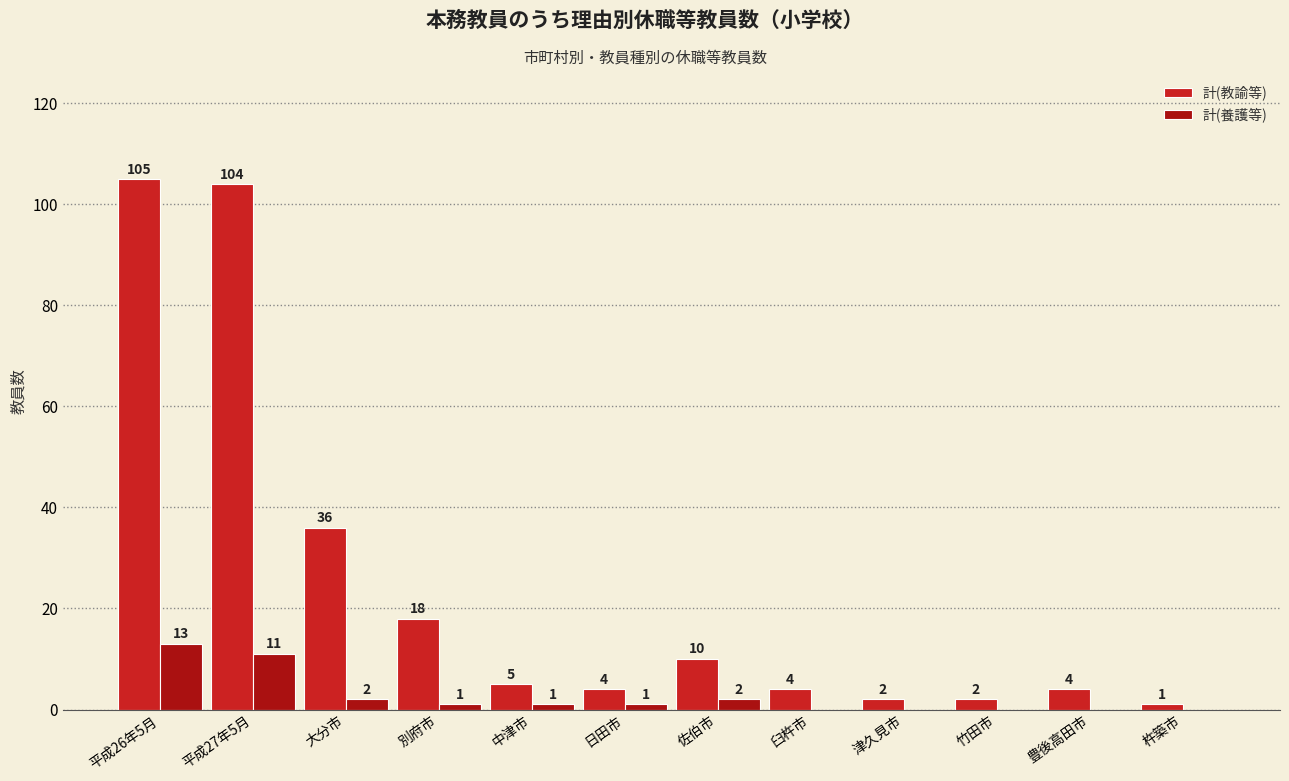

The 計(養護等) series shows 8 at 豊後高田市. True or false?

False